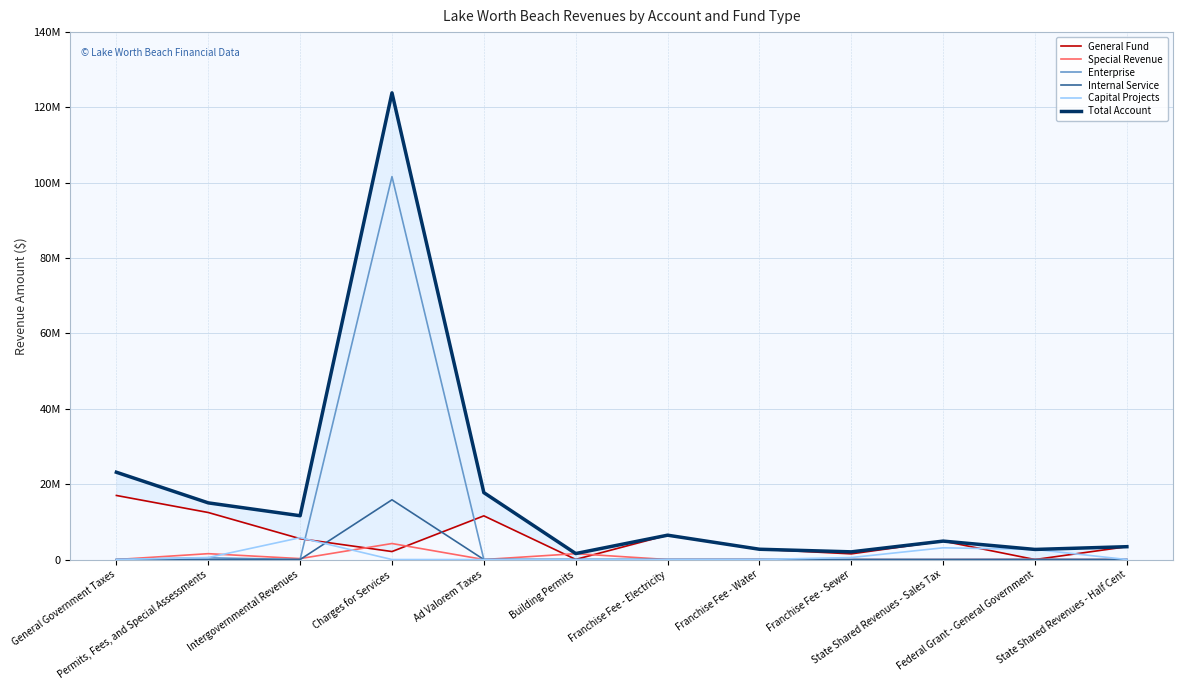

What is the value of the Total Account point at the 9th from the left?

2040831